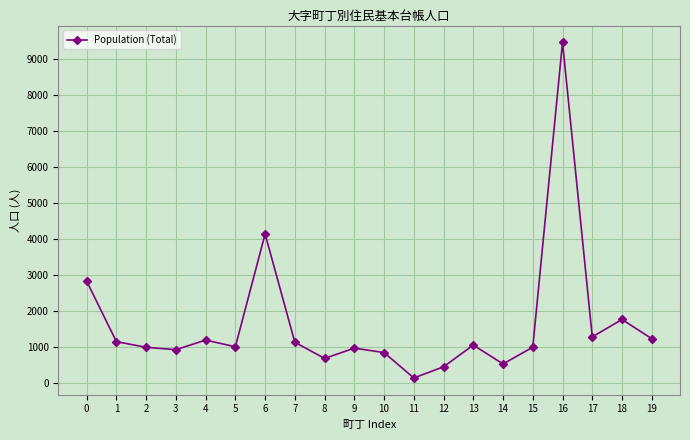

What is the change in value from 7 to 10?

-287